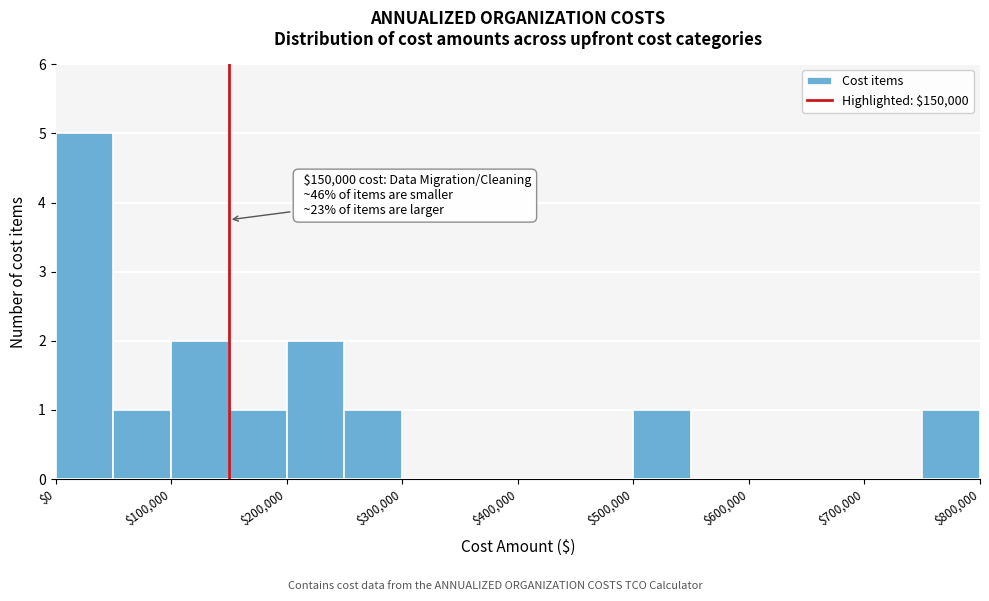

Over which range of the x-axis is the bar tallest?

0 to 50000